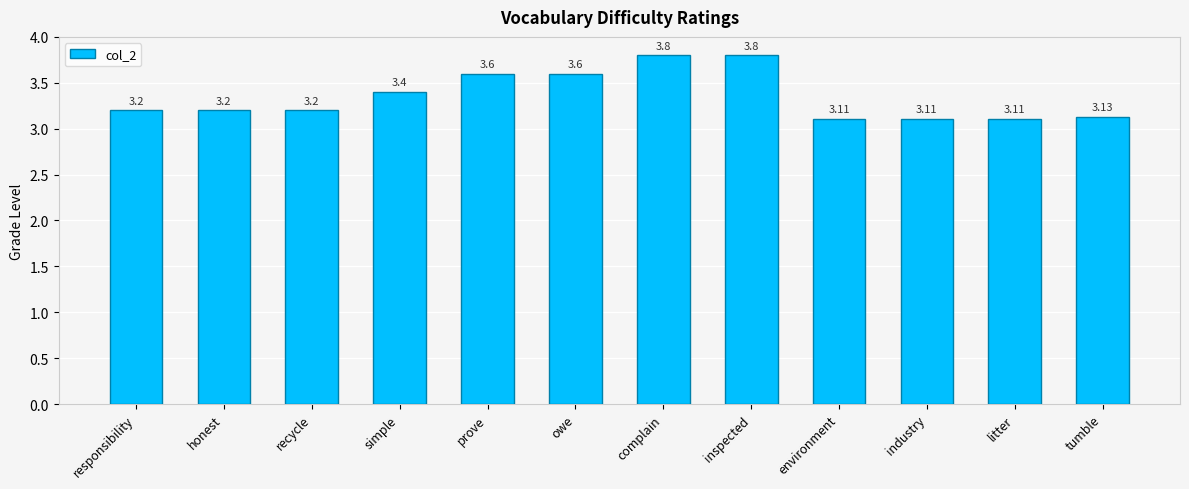

What is the sum of the values at recycle and tumble?

6.3